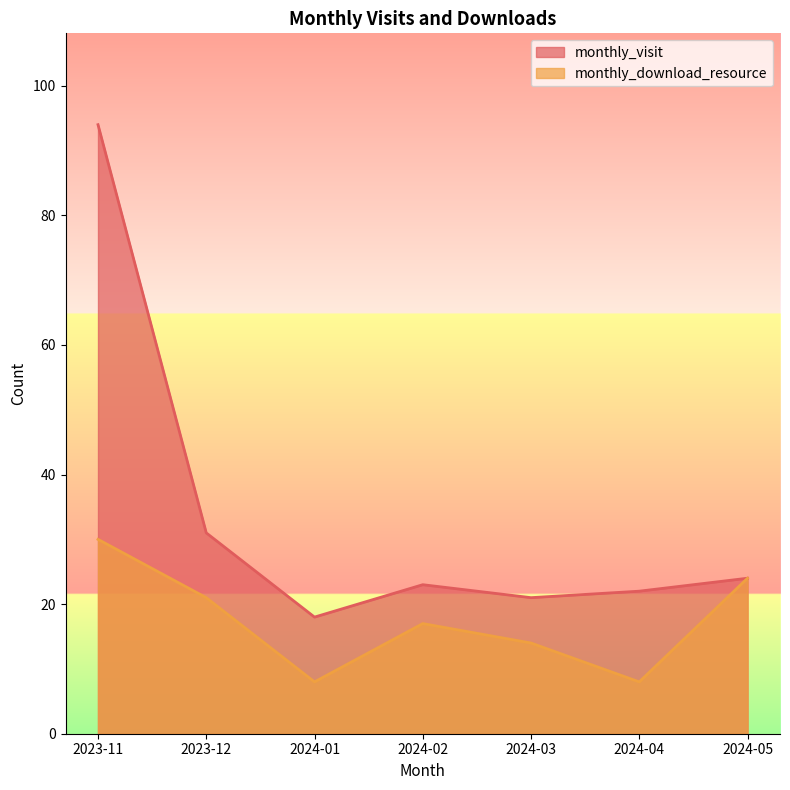

How many distinct data groups are displayed?

2